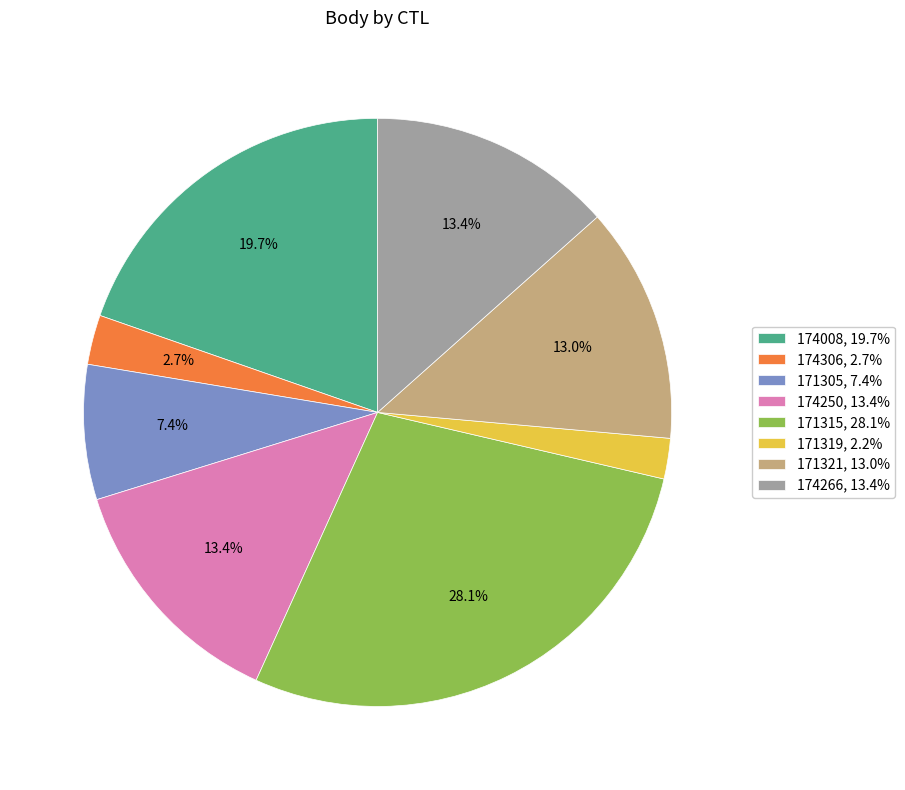

Is there any slice that represents more than half of the pie?

No